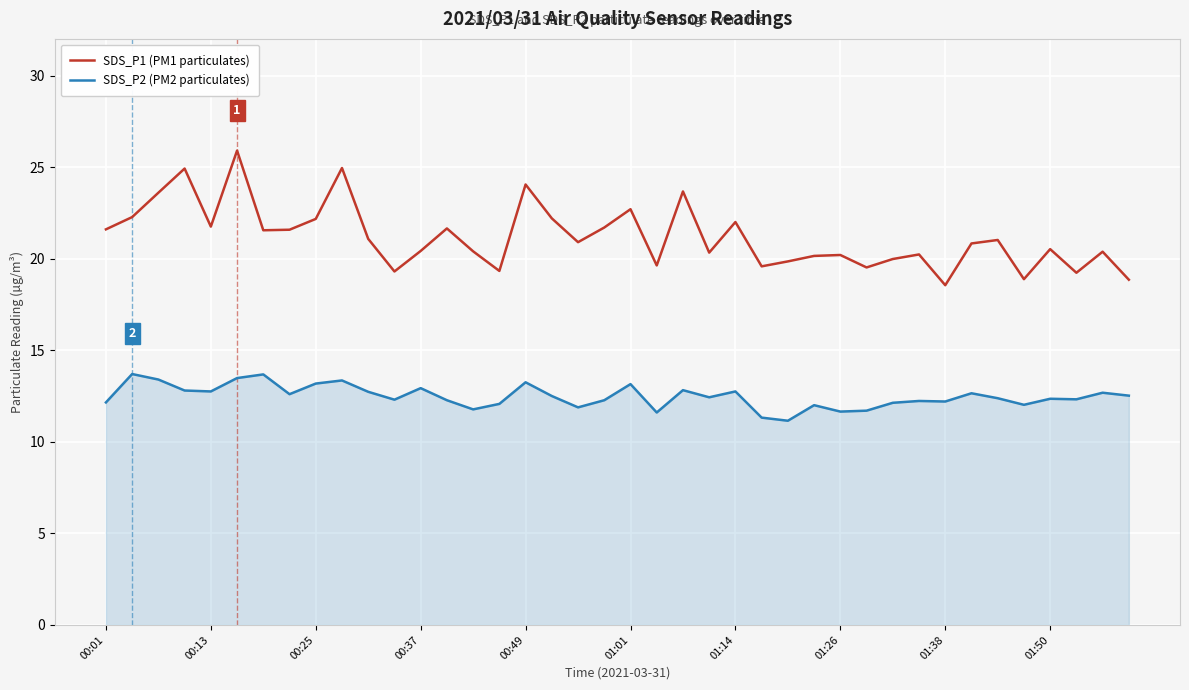

What is the minimum value for SDS_P1 (PM1 particulates)?

18.6